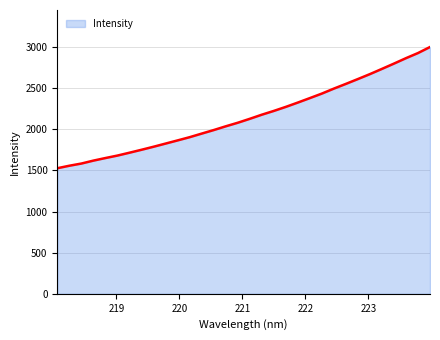

What is the difference between the maximum and minimum values?

1474.5